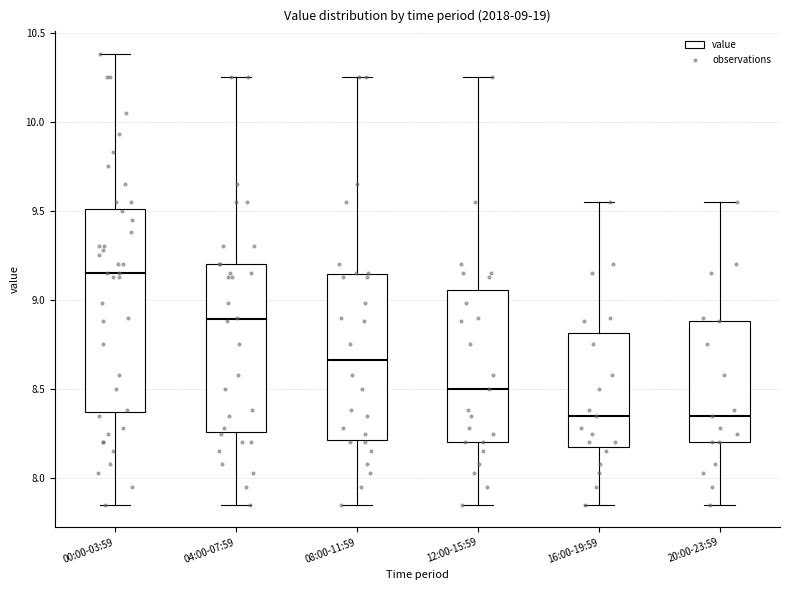

Comparing the boxes themselves (not the whiskers), which one is the tallest?

00:00-03:59